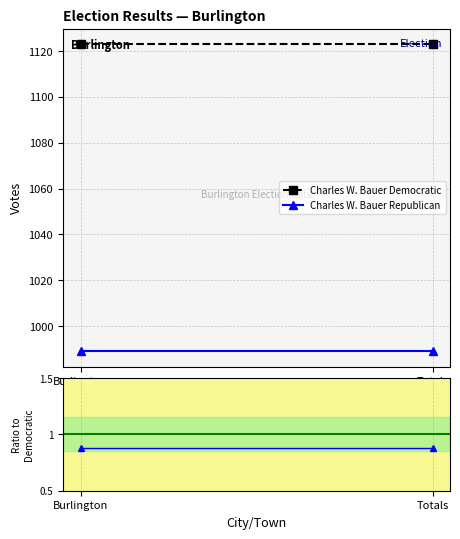

Rank the series by their maximum value, from lowest to highest.

Ratio, Ratio Rep/Dem, Charles W. Bauer Republican, Charles W. Bauer Democratic